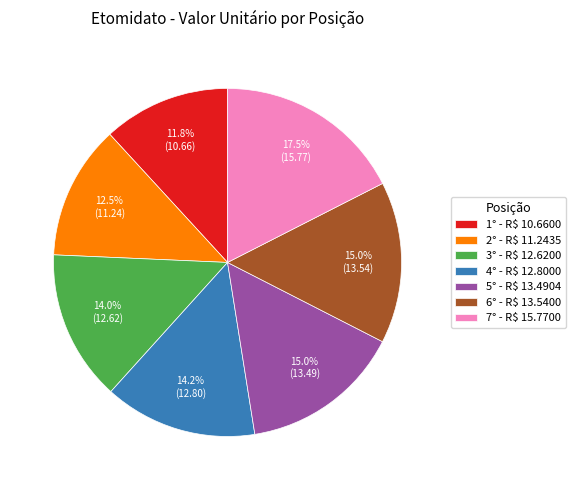

To the nearest percent, what portion does 5° represent?

15%